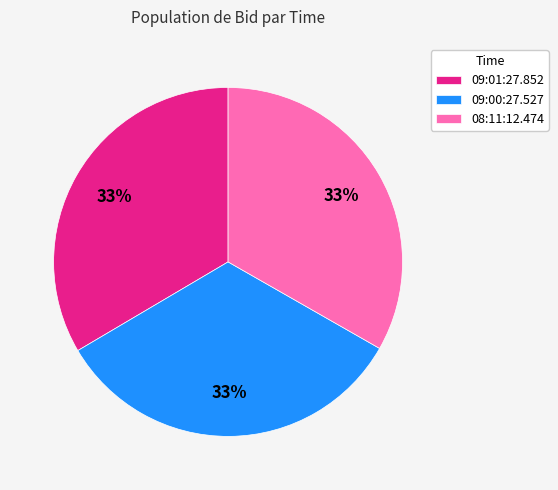

Does 09:01:27.852 represent more than half of the total?

No